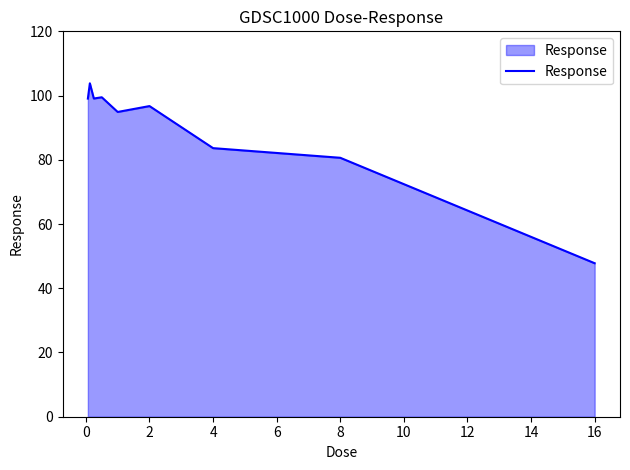

What is the minimum value shown in the chart?

47.8